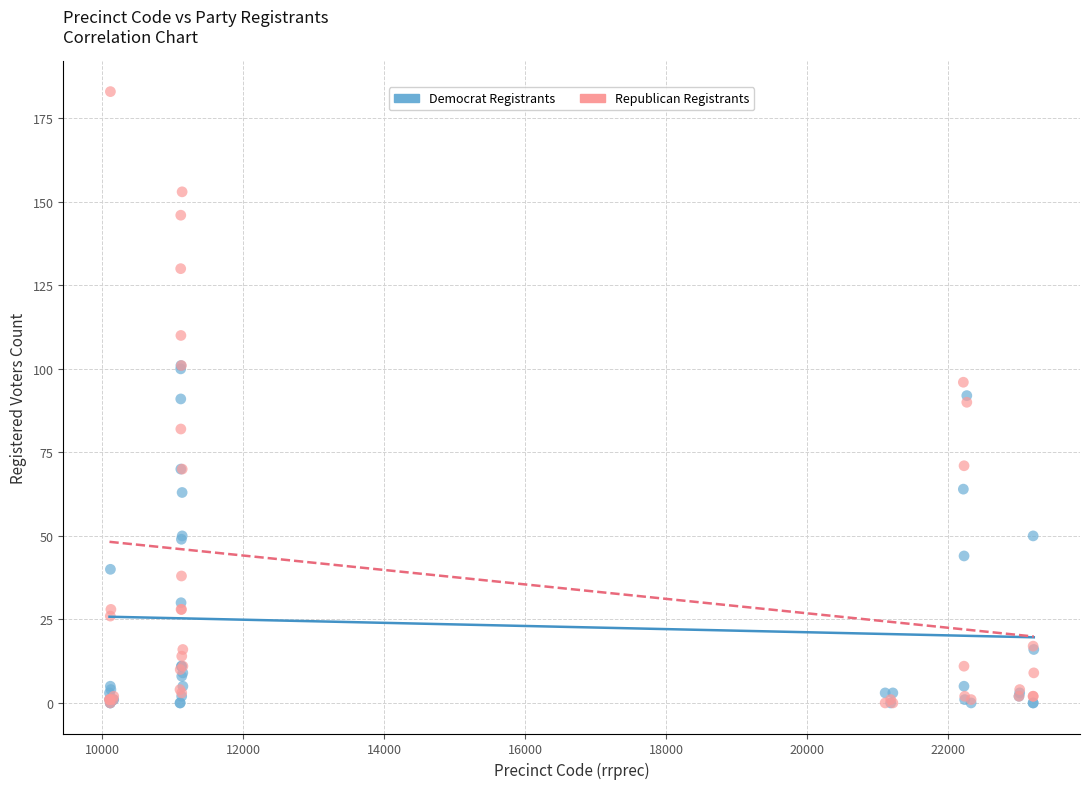

What are all the series names shown in the legend?

Democrat Registrants, Republican Registrants